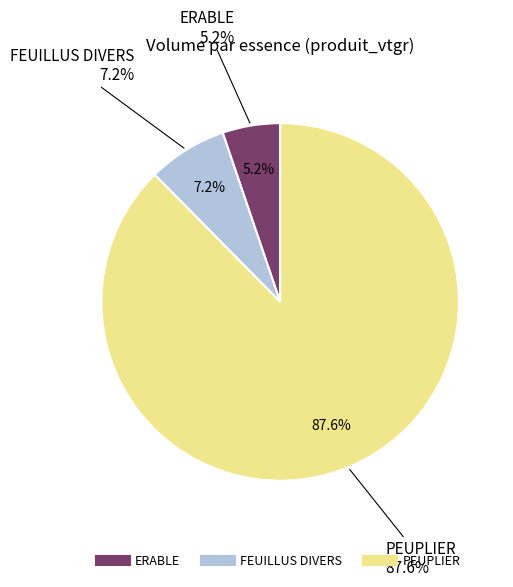

What percentage is NOT represented by ERABLE?

94.8%